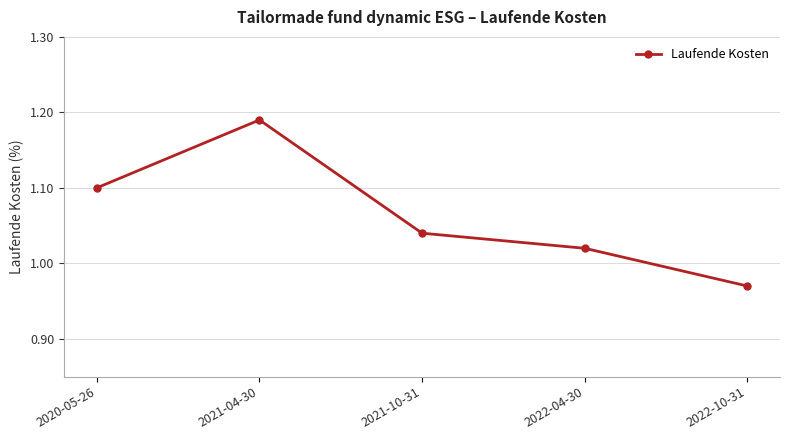

List the labels in order of value, smallest first.

2022-10-31, 2022-04-30, 2021-10-31, 2020-05-26, 2021-04-30